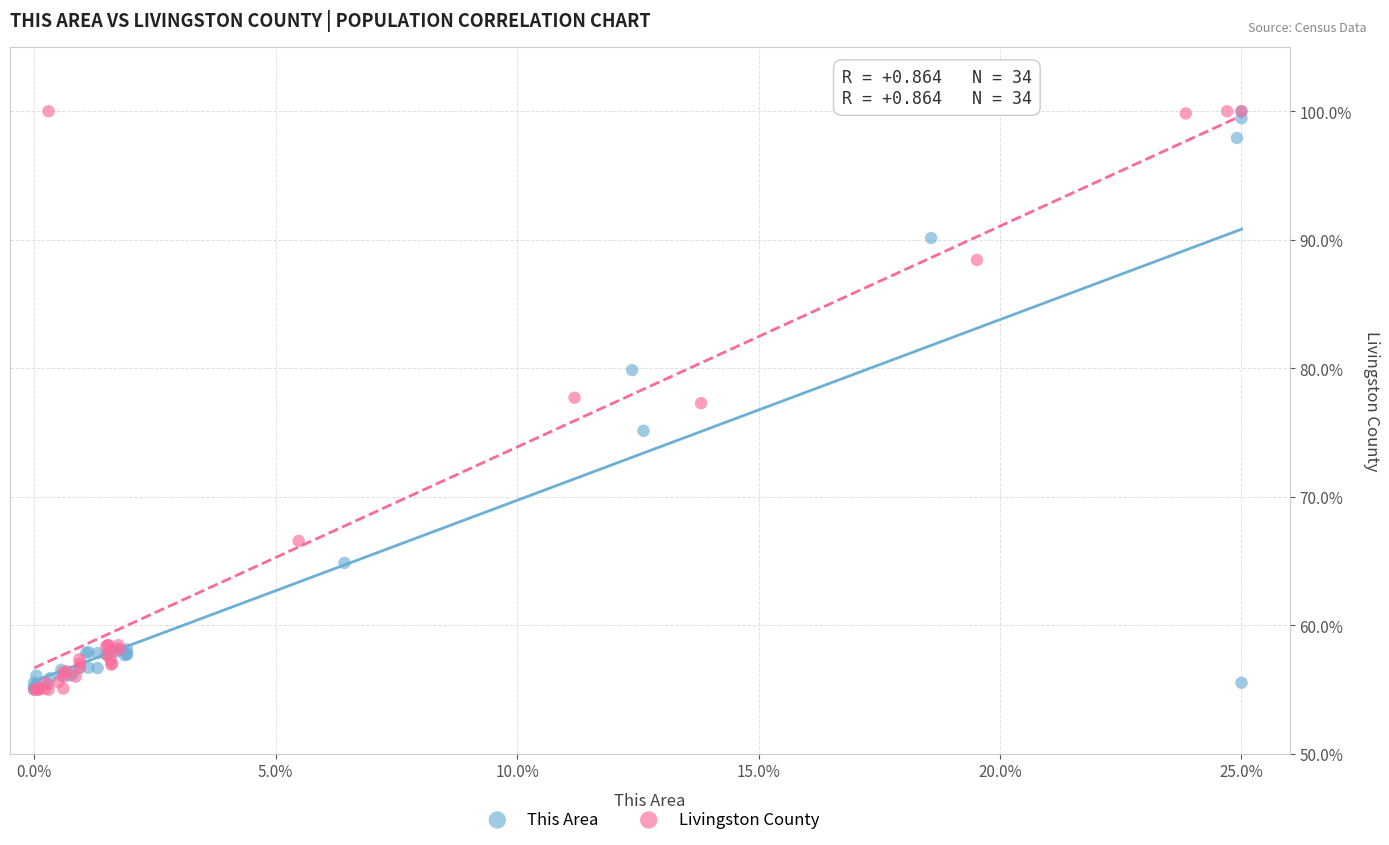

What are all the series names shown in the legend?

This Area, Livingston County